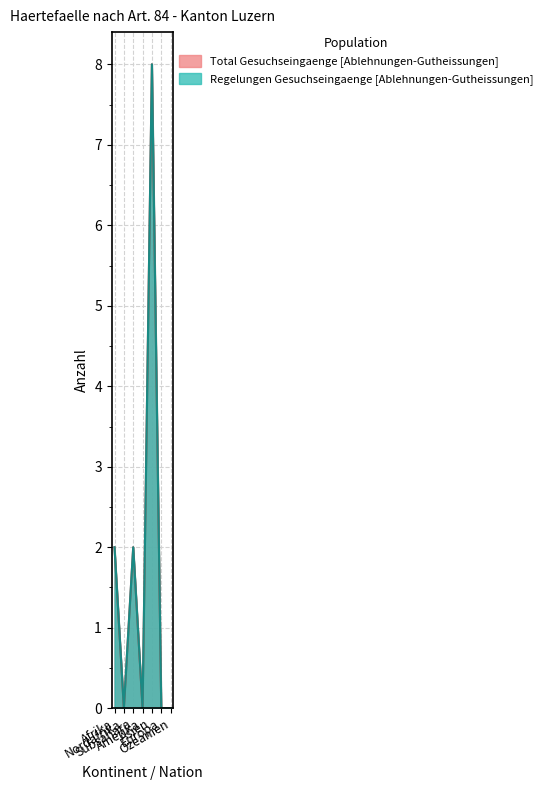

Does the chart display data point markers on the line(s)?

No